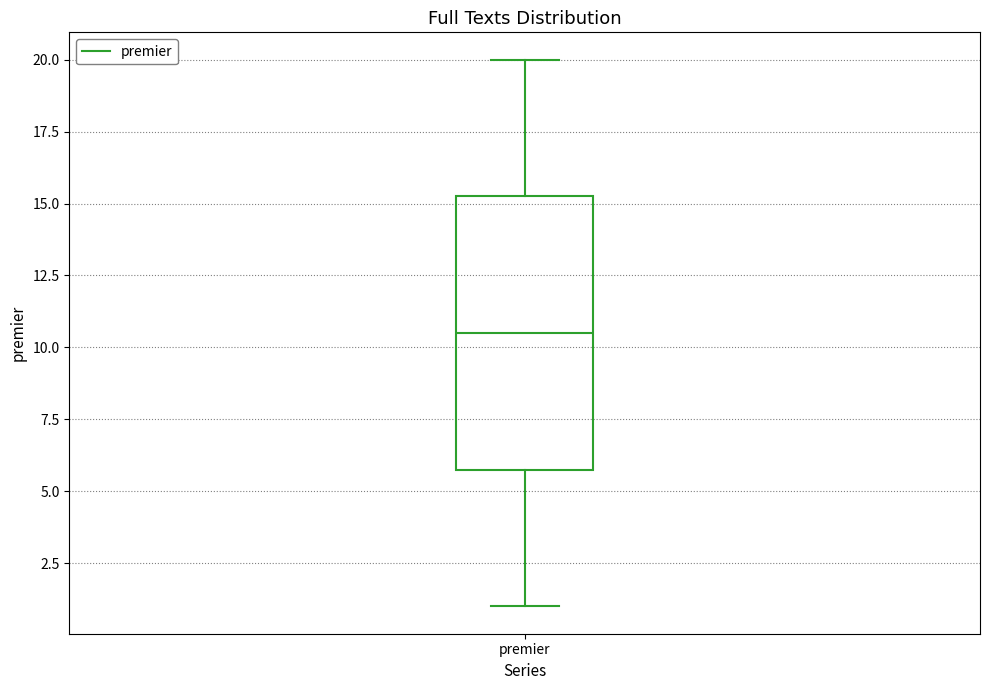

Read this box plot against the y-axis: the position of the median line, the range covered by the box, and the ends of both whiskers. The values are not printed on the chart, so give them approximately, as read against the axis.

median 10.5, box 6.0 to 15.5, whiskers 1.0 to 20.0